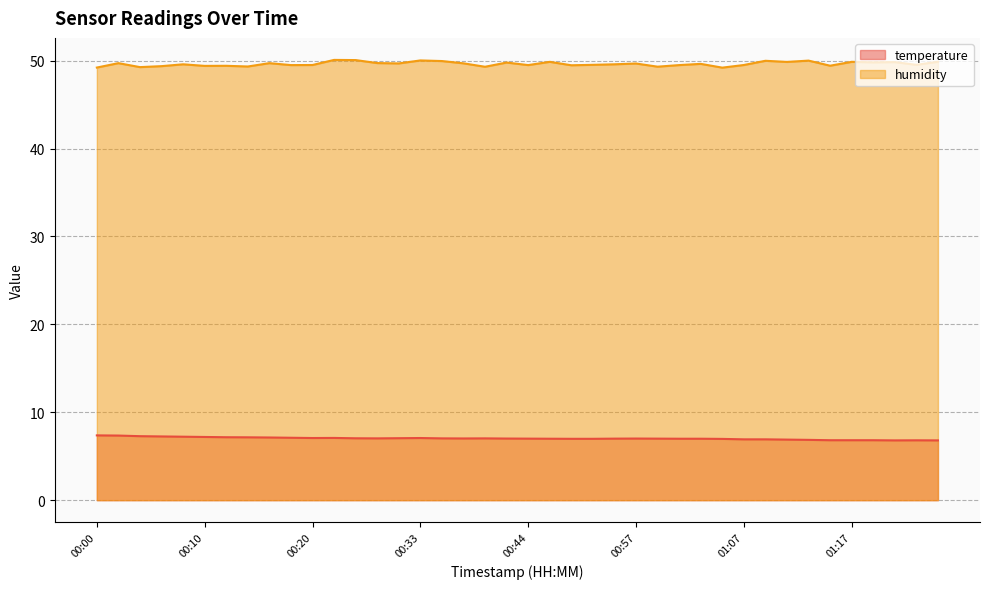

What is the value of the temperature point at the 1st from the left?

7.4